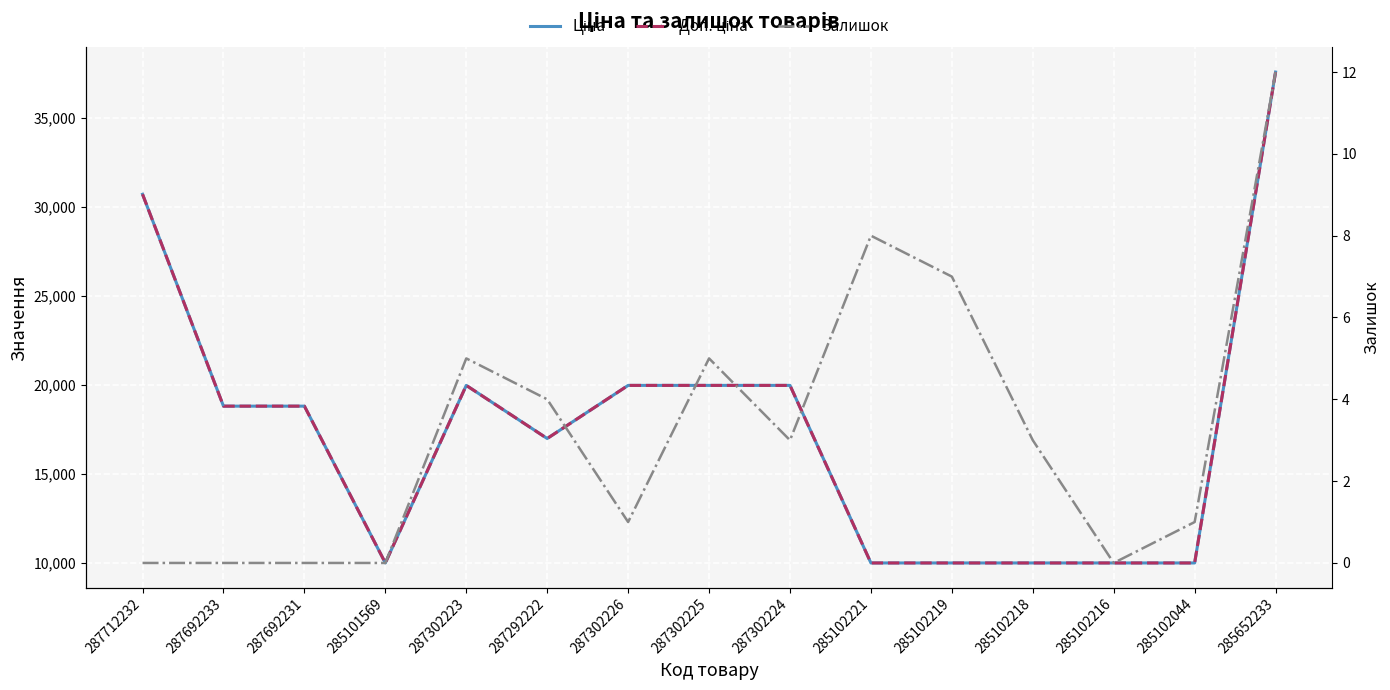

Which category has the lowest value across all series?

287712232